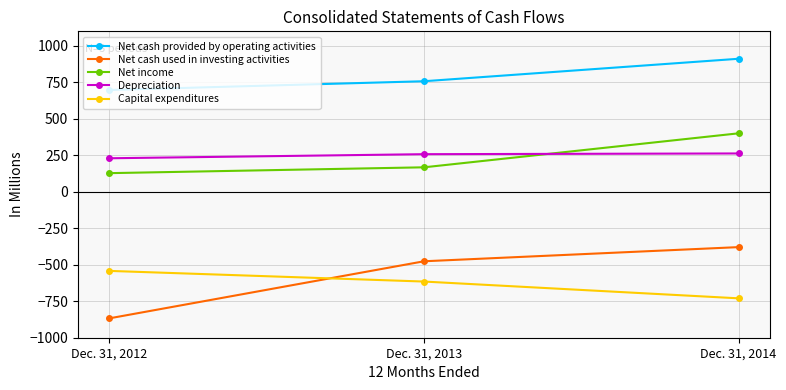

Which series has the largest total across all categories?

Net cash provided by operating activities